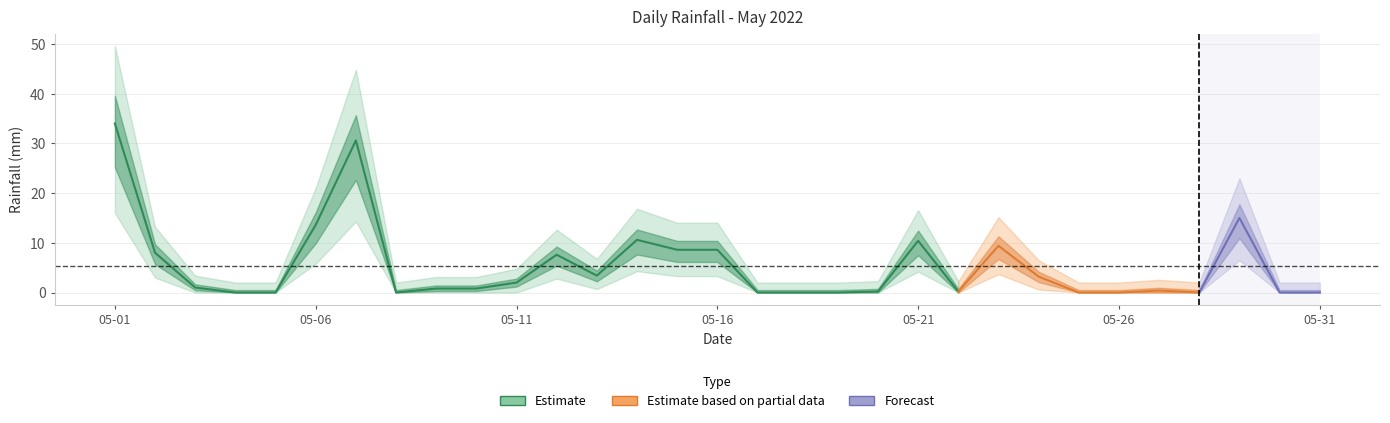

At which category does the chart reach its minimum across all series?

2022-05-04